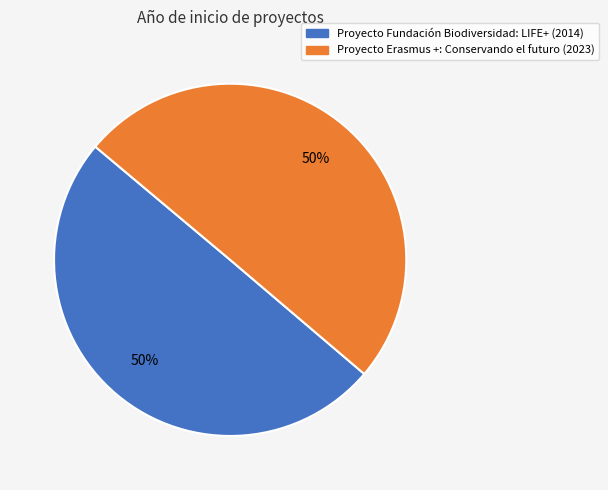

What percentage is the Proyecto Fundación Biodiversidad: LIFE+ slice, to the nearest percent?

50%